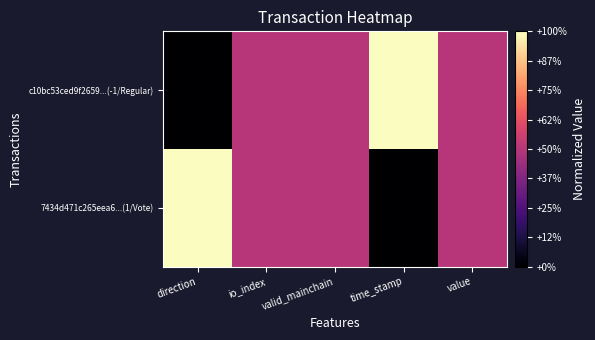

What is the total value across all series at time_stamp?

1.0